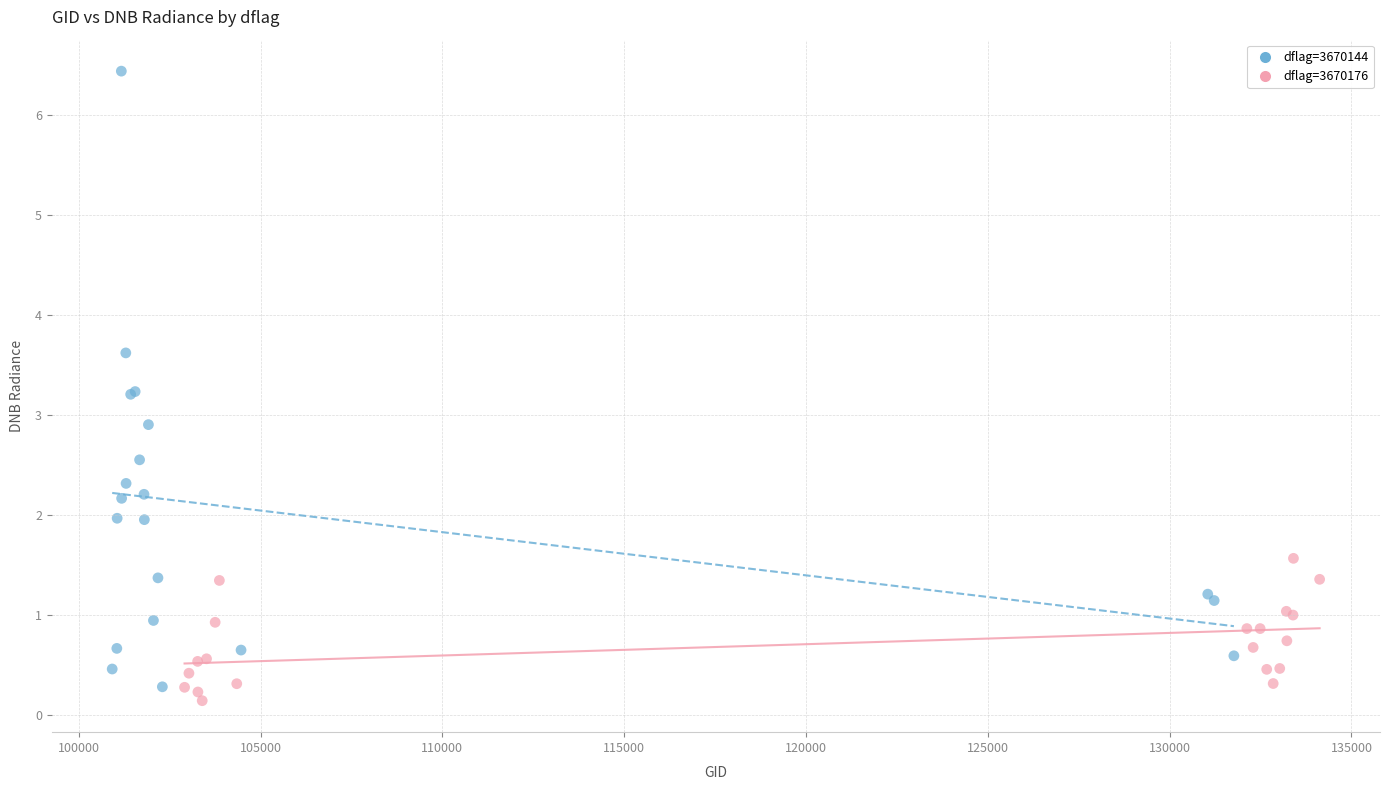

Which series has the largest Y range (max minus min)?

dflag=3670144